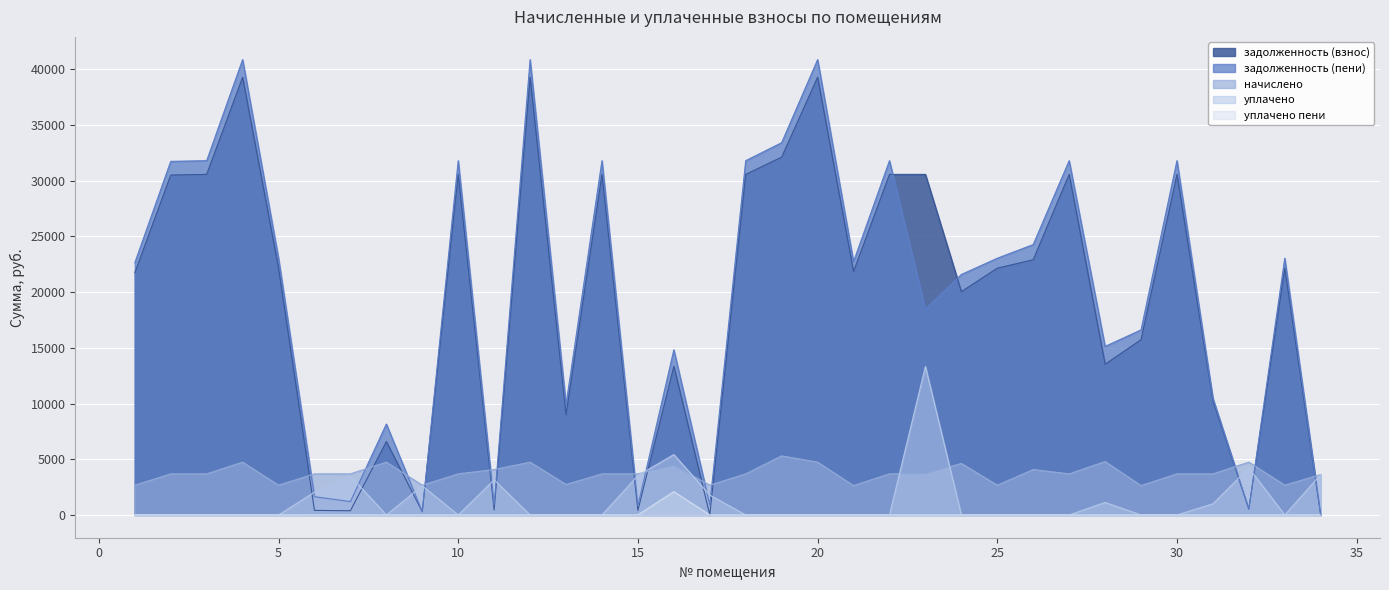

Which series has the largest range (max minus min)?

задолженность (пени)